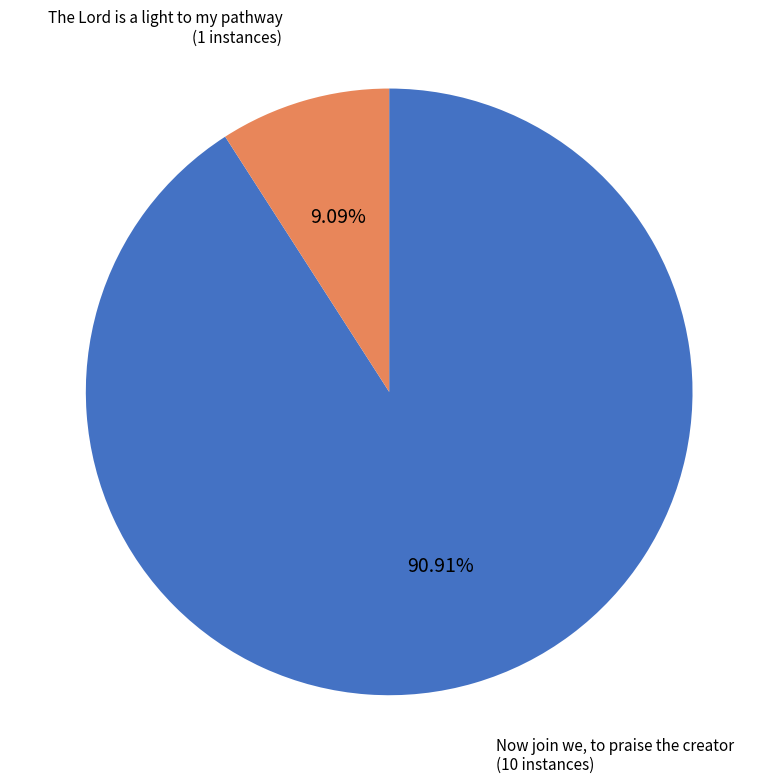

Count the number of slices in the pie.

2